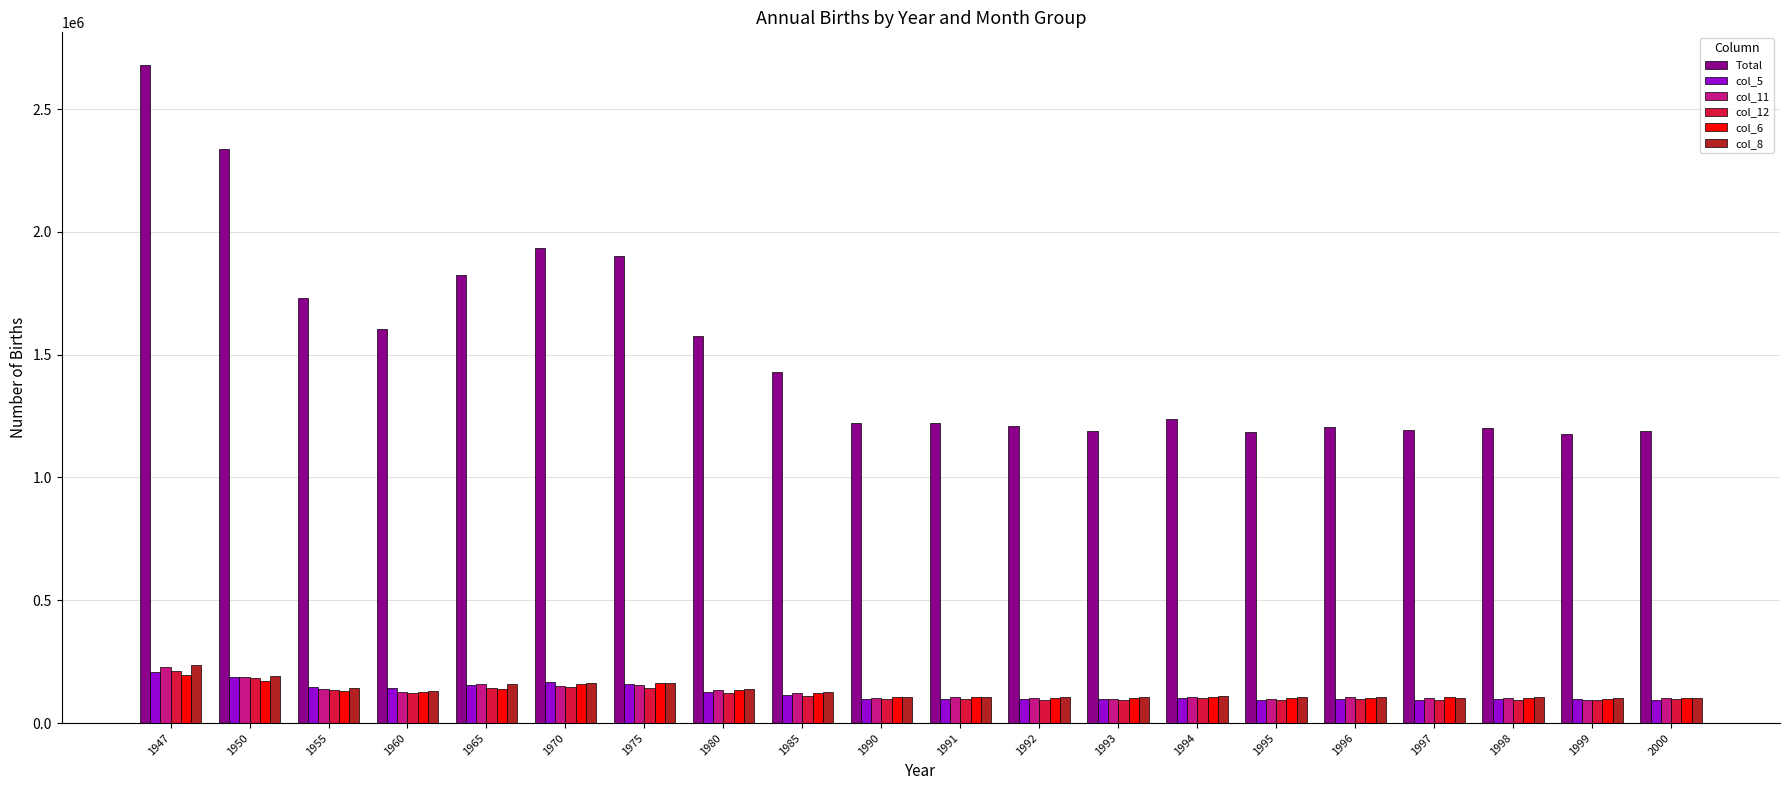

What is the total value across all series at 1998?

1704163